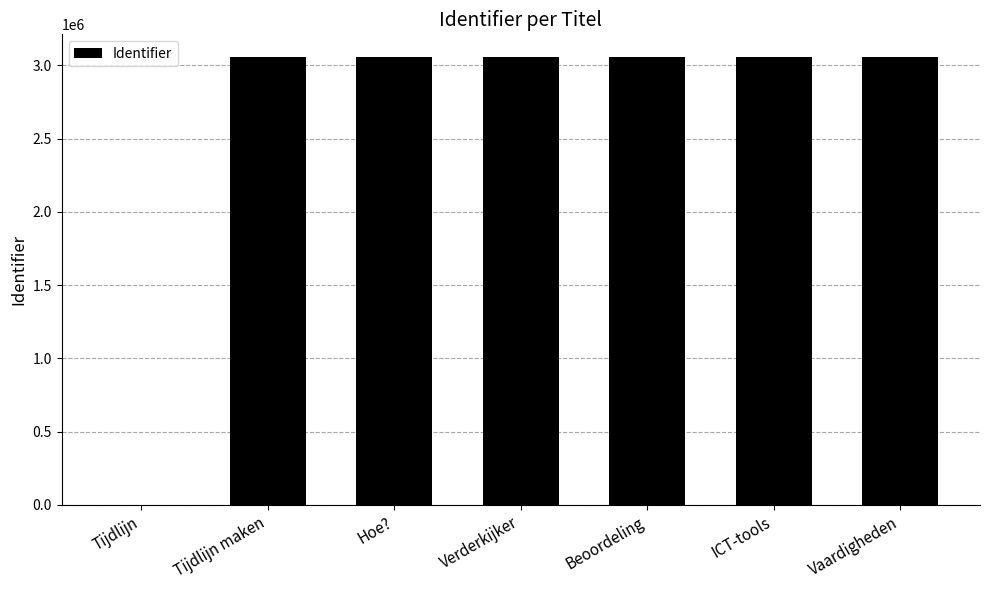

What is the maximum value shown in the chart?

3058844